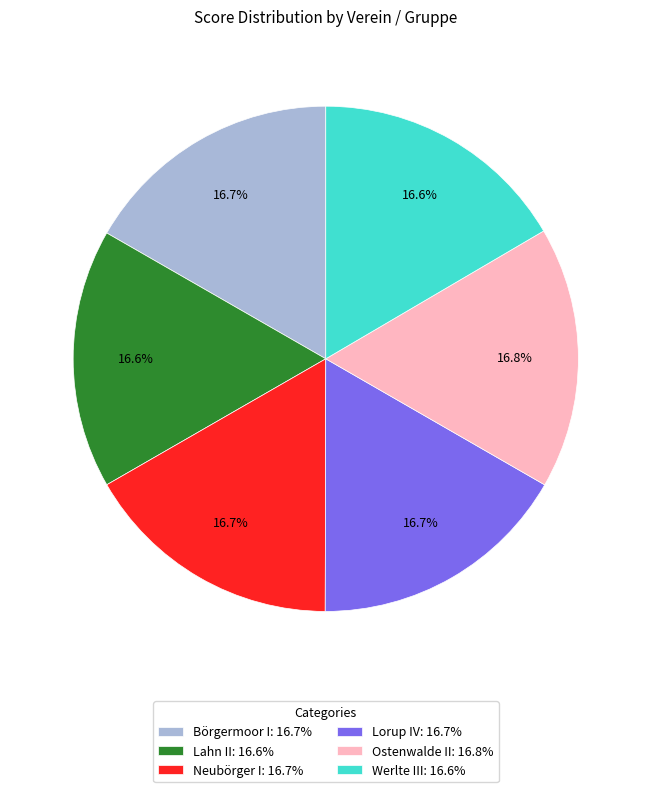

Is there a majority slice in this chart?

No